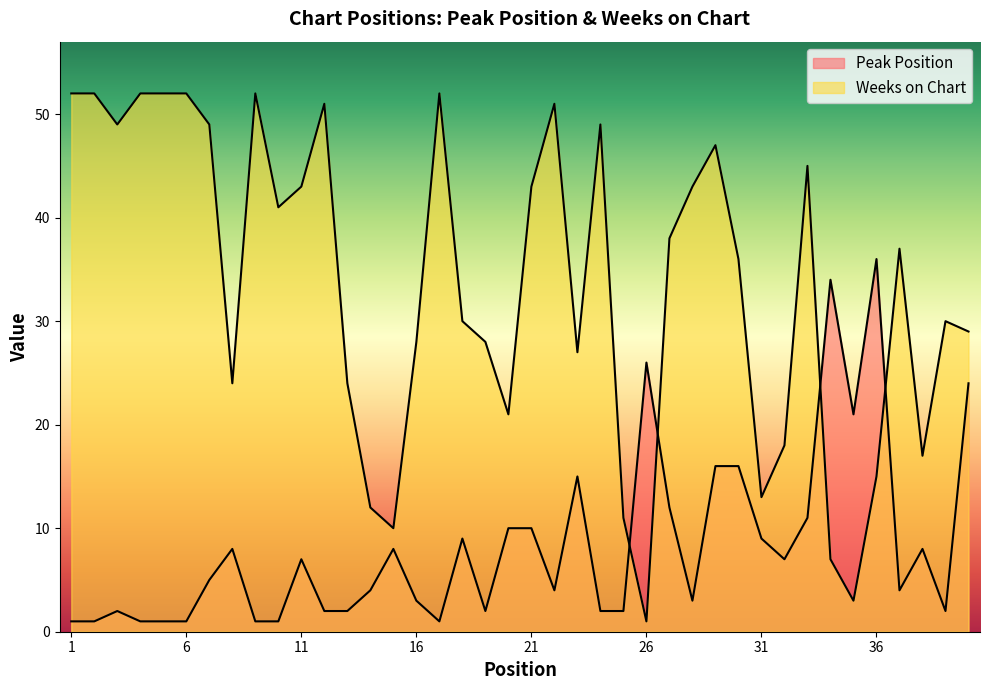

At which label does Peak Position first exceed 5?

8